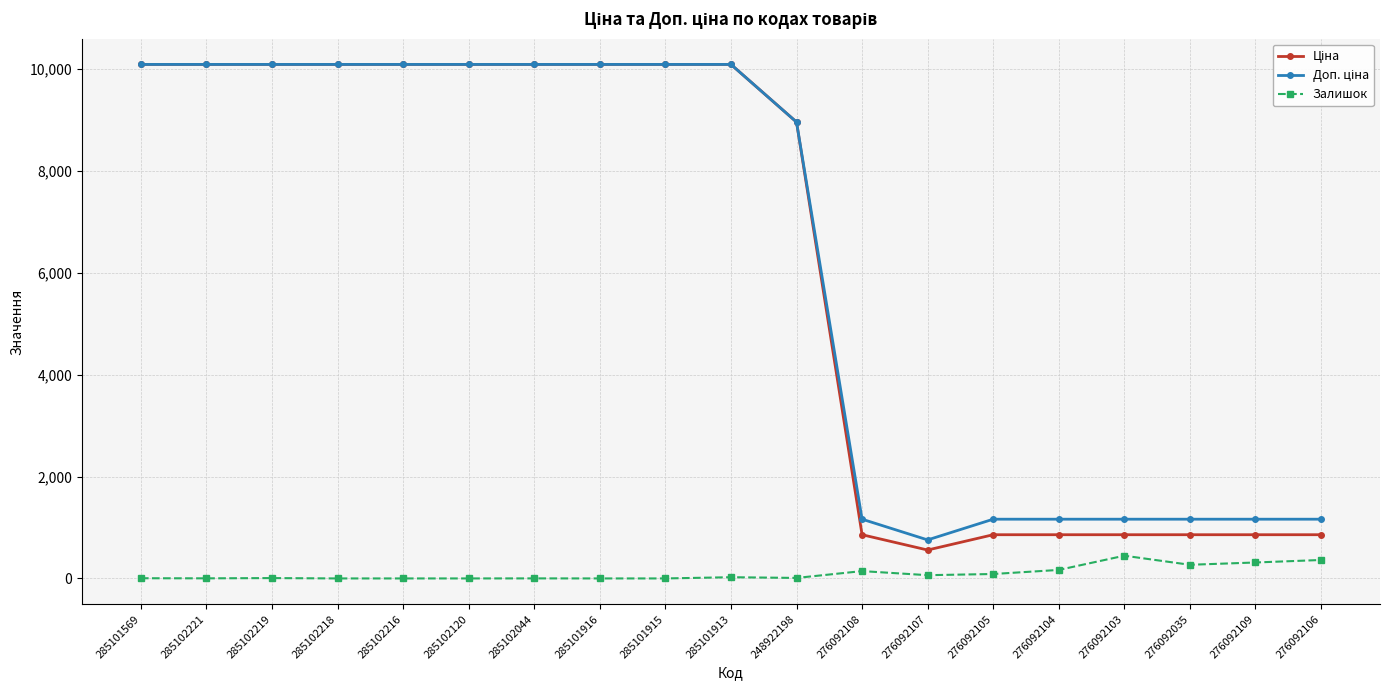

At how many categories does at least one series exceed 9081?

10